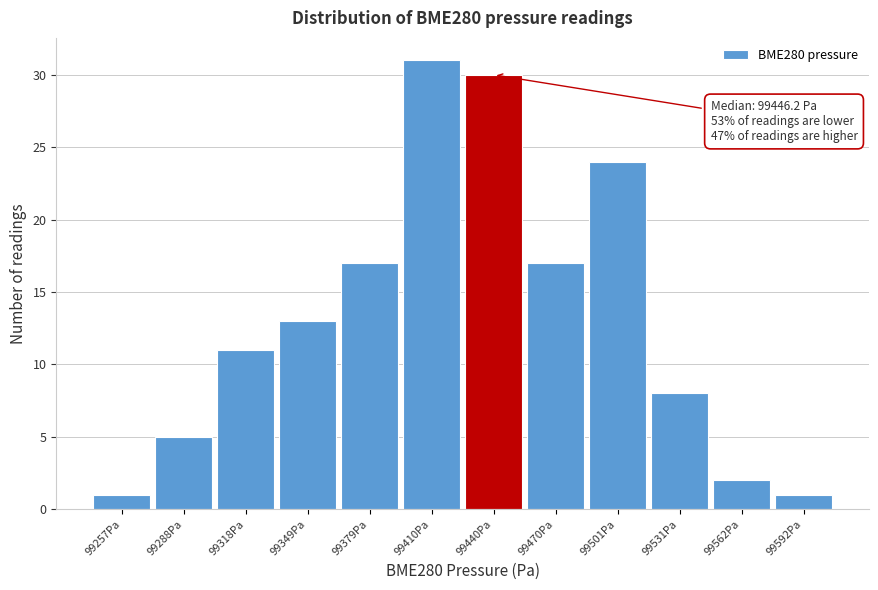

Reading left to right, what are all the values shown in this chart?

99257Pa=1	99288Pa=5	99318Pa=11	99349Pa=13	99379Pa=17	99410Pa=31	99440Pa=30	99470Pa=17	99501Pa=24	99531Pa=8	99562Pa=2	99592Pa=1